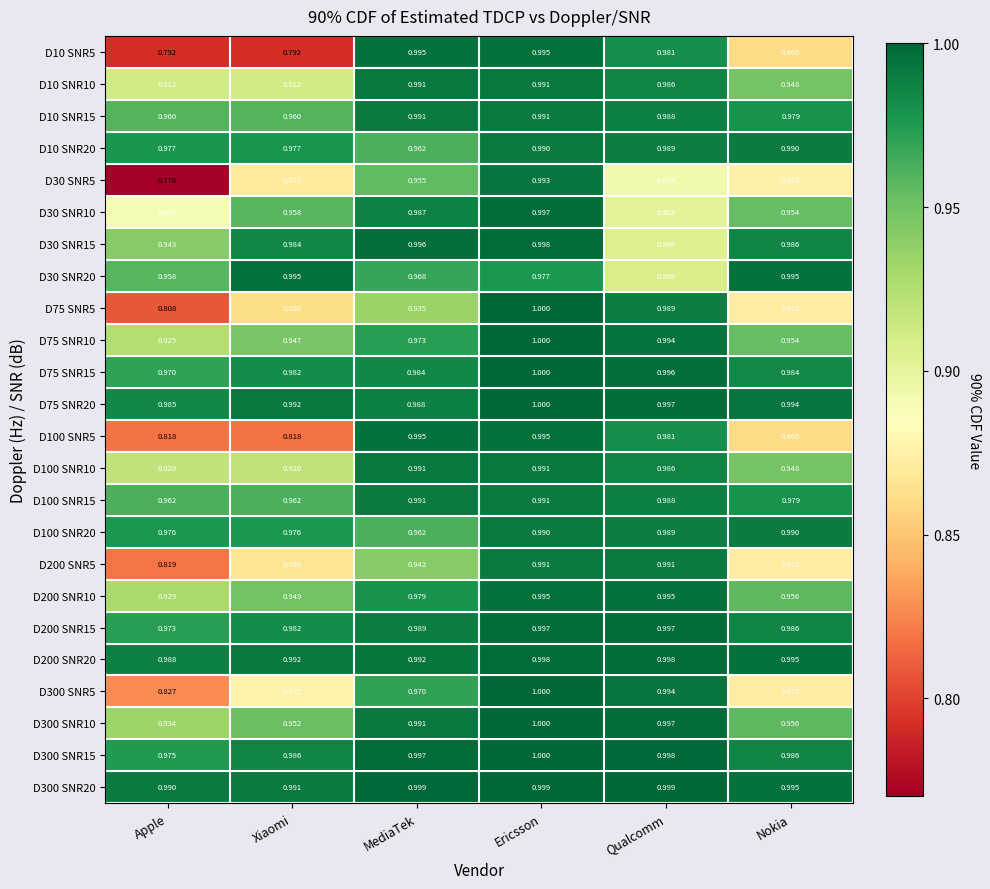

Where is D10 SNR20 nearest to the value 0?

MediaTek